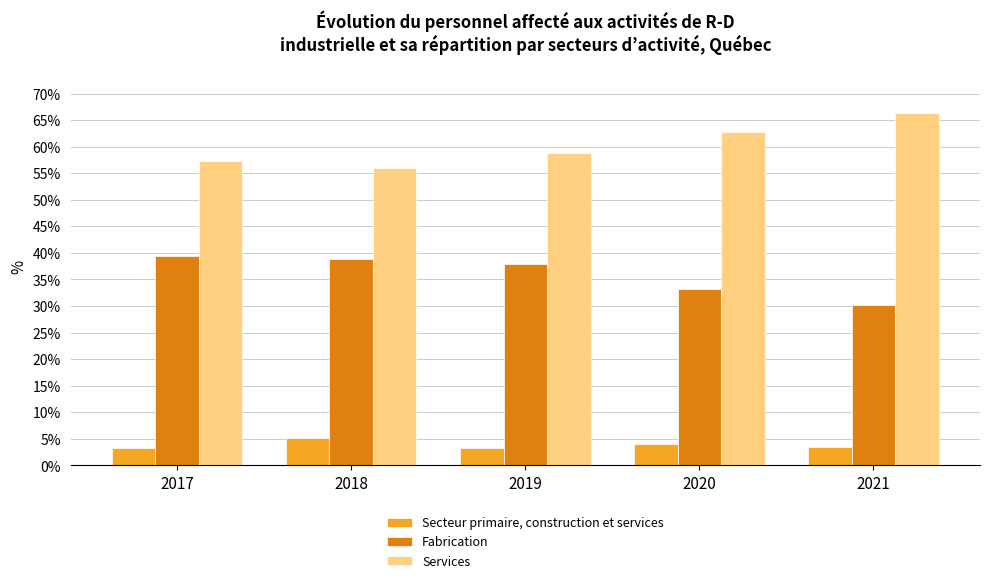

At how many categories does at least one series exceed 12?

5